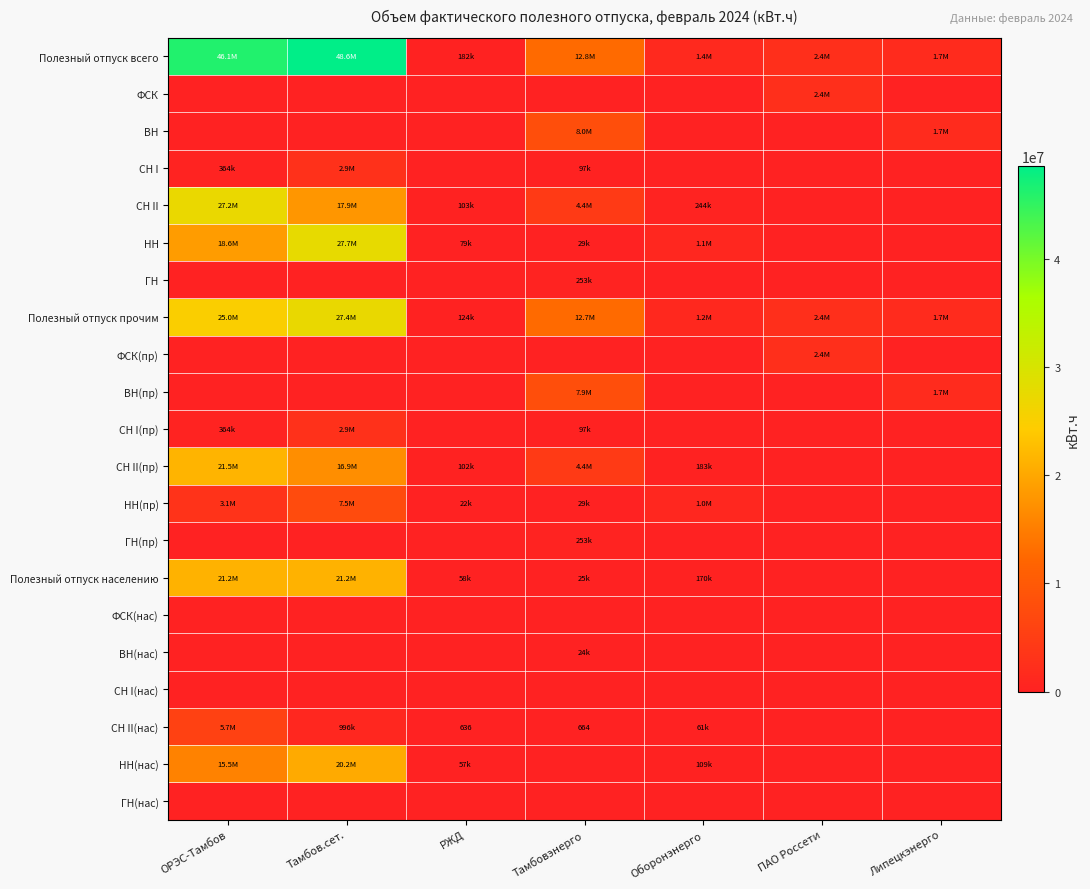

What is the approximate value of ВН at Тамбовэнерго?

7972909.2